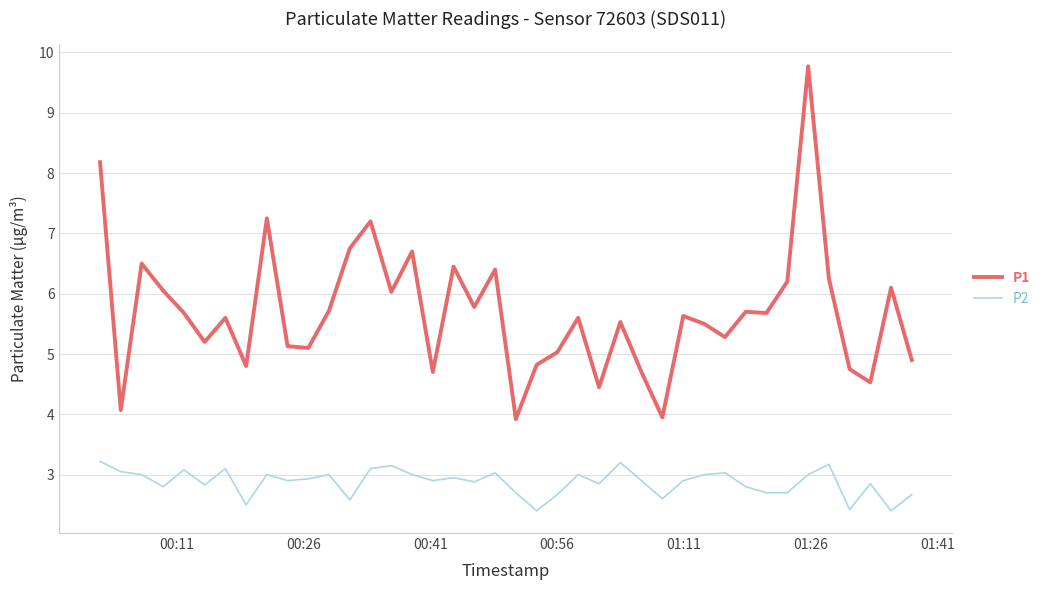

True or false: P2 and P1 intersect in this chart.

False